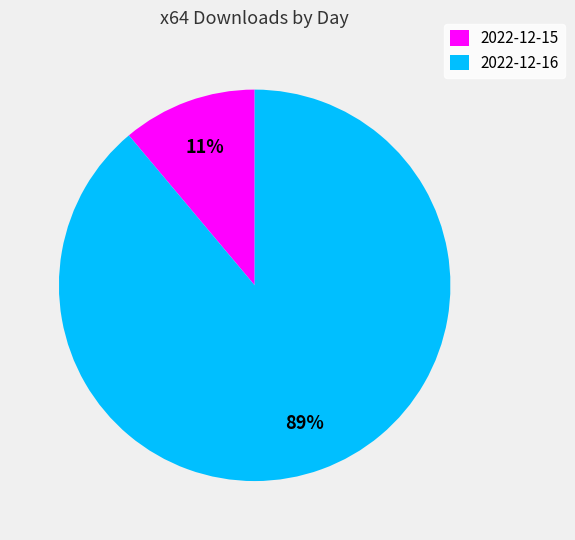

To the nearest percent, what is the average slice percentage?

50%